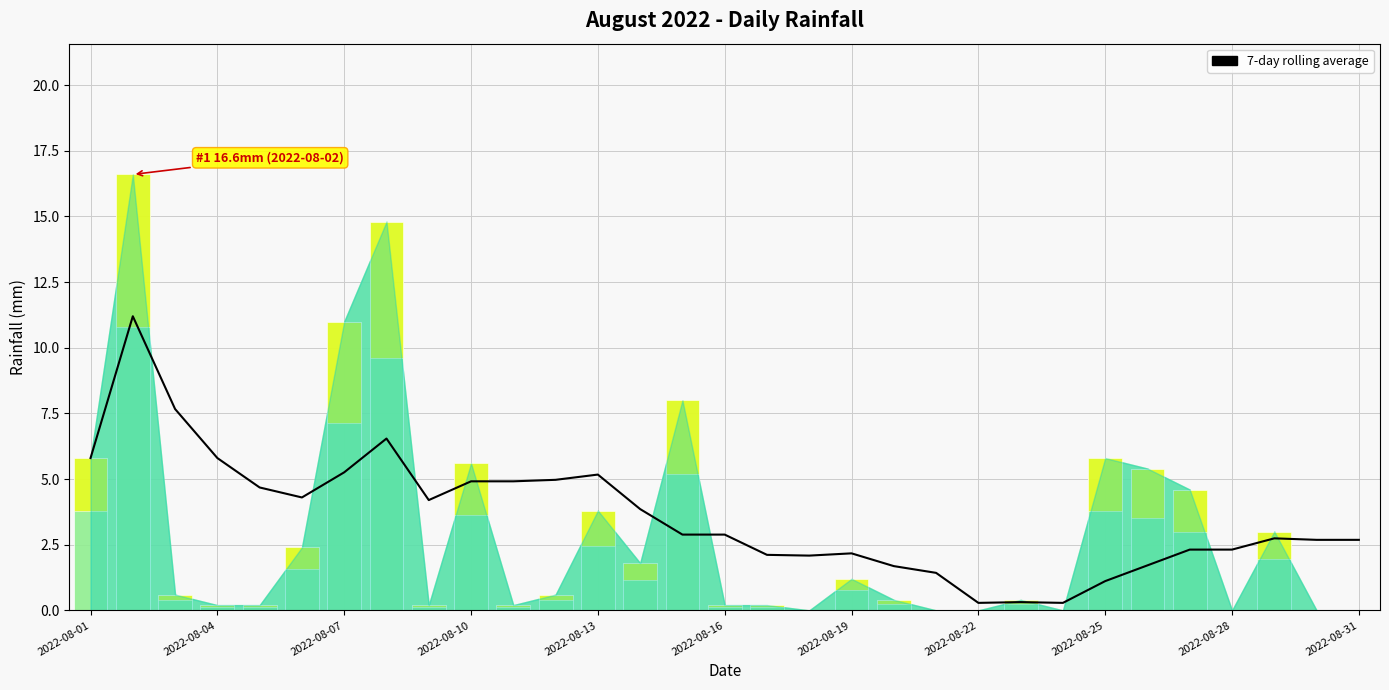

What is the difference between the maximum and minimum values?

10.9